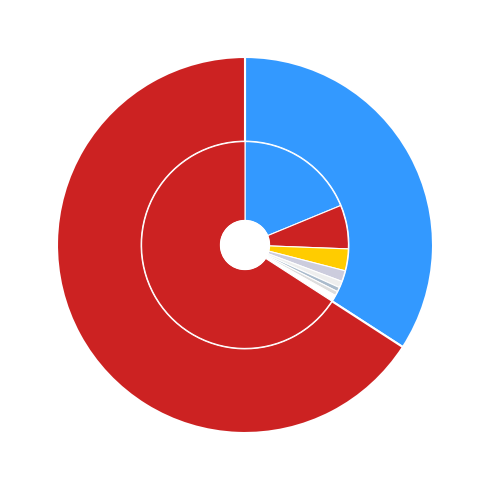

What percentage is NOT represented by 2009-09-14?

65.9%